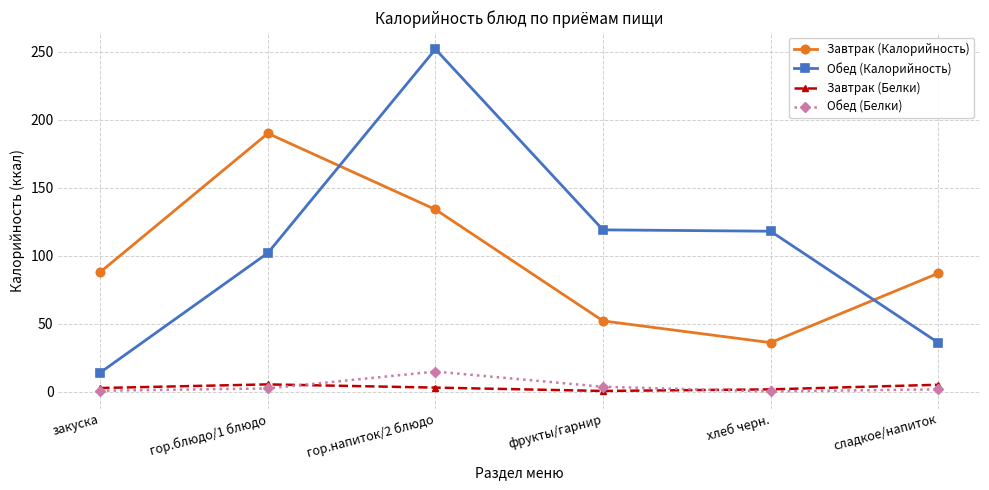

How many intersections are there between Завтрак (Калорийность) and Обед (Калорийность)?

2